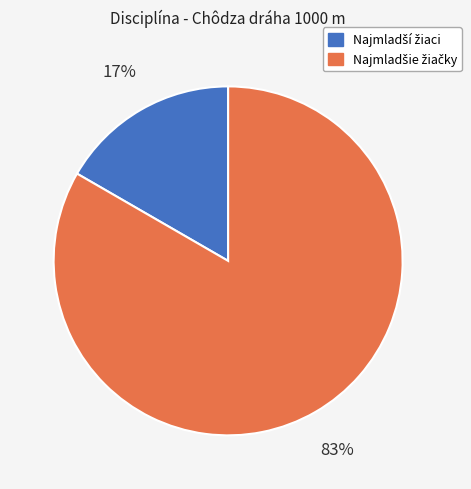

To the nearest percent, what is the average slice percentage?

50%